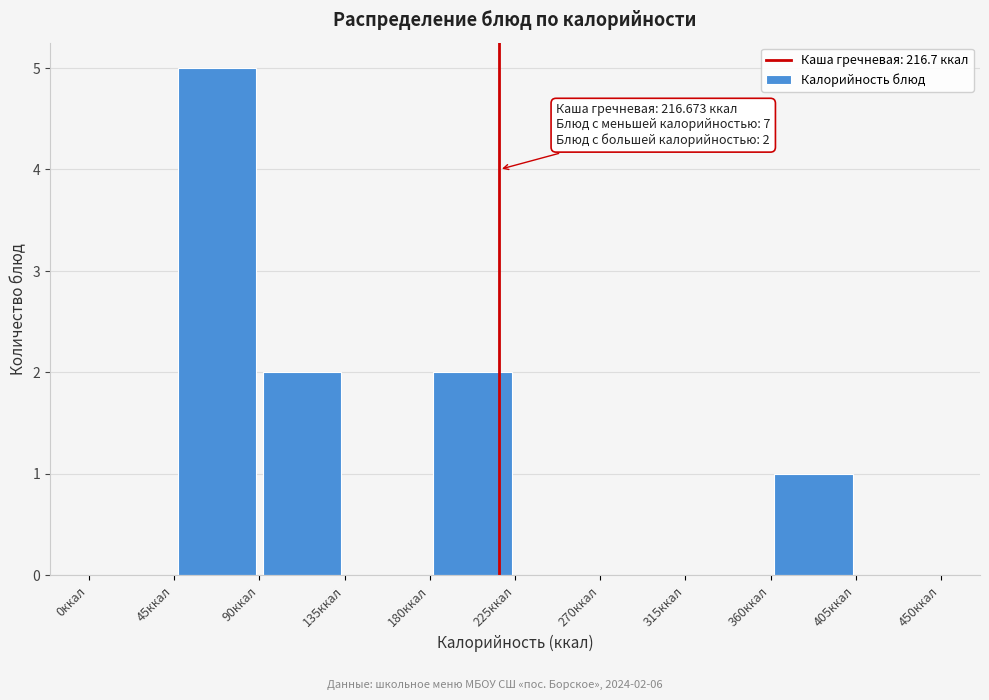

Which range on the x-axis has the tallest bar?

45 to 90